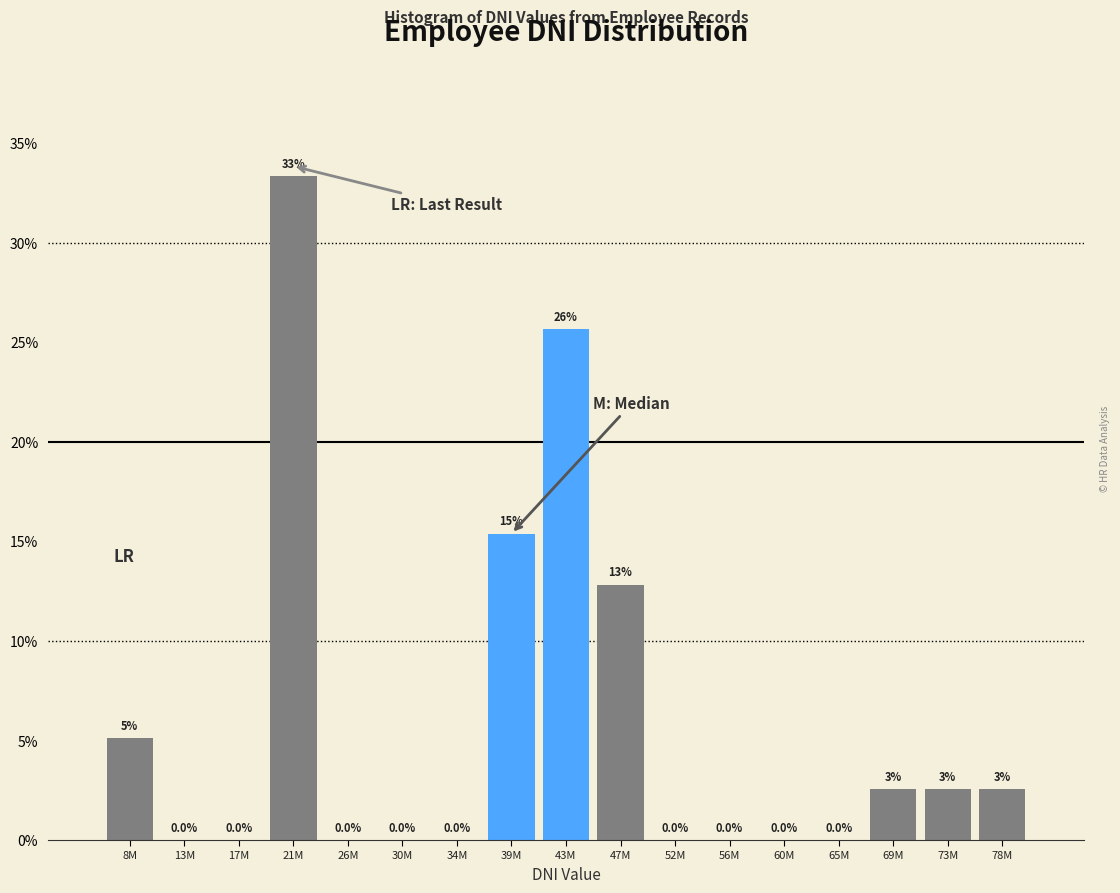

Is it true that the value at 43M is 25.6?

True